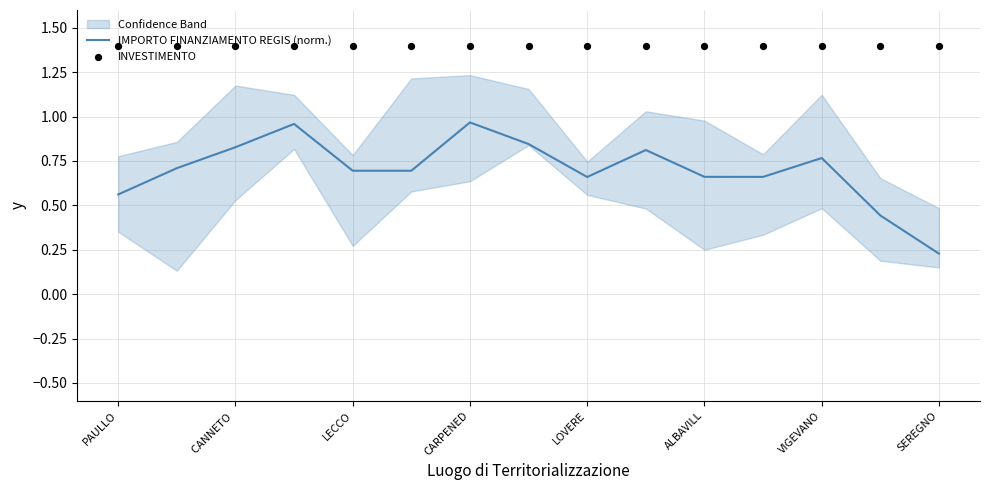

What is the total value across all series at 13?

1.8